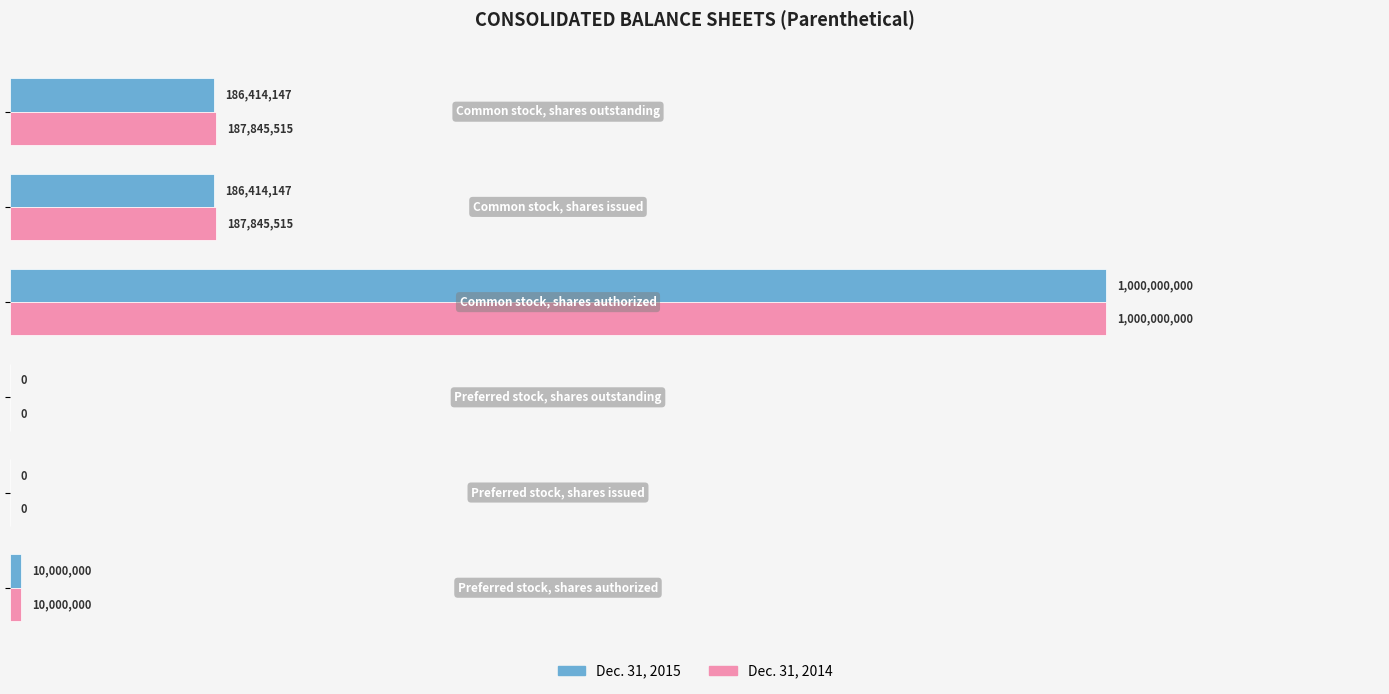

What are all the series names shown in the legend?

Dec. 31, 2015, Dec. 31, 2014